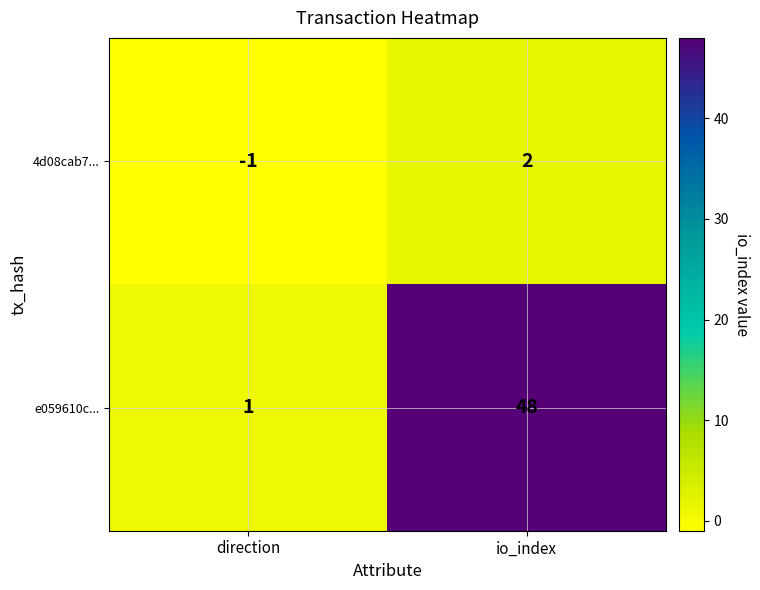

Reading right to left, what are all the values shown in this chart?

4d08cab7...: io_index=2	direction=-1
e059610c...: io_index=48	direction=1